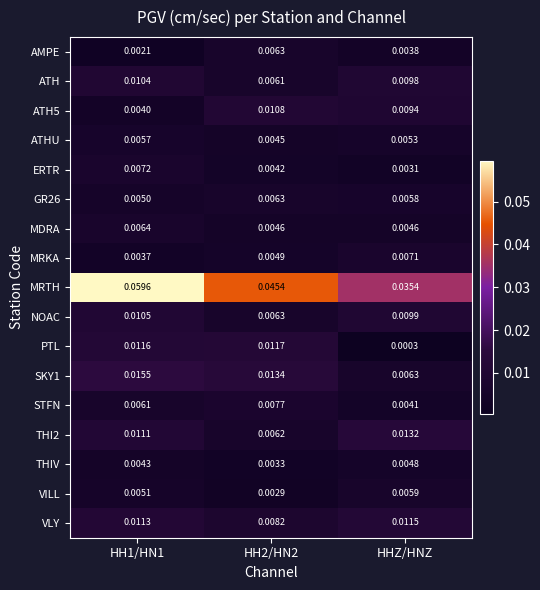

Which category has the highest value across all series?

HH1/HN1